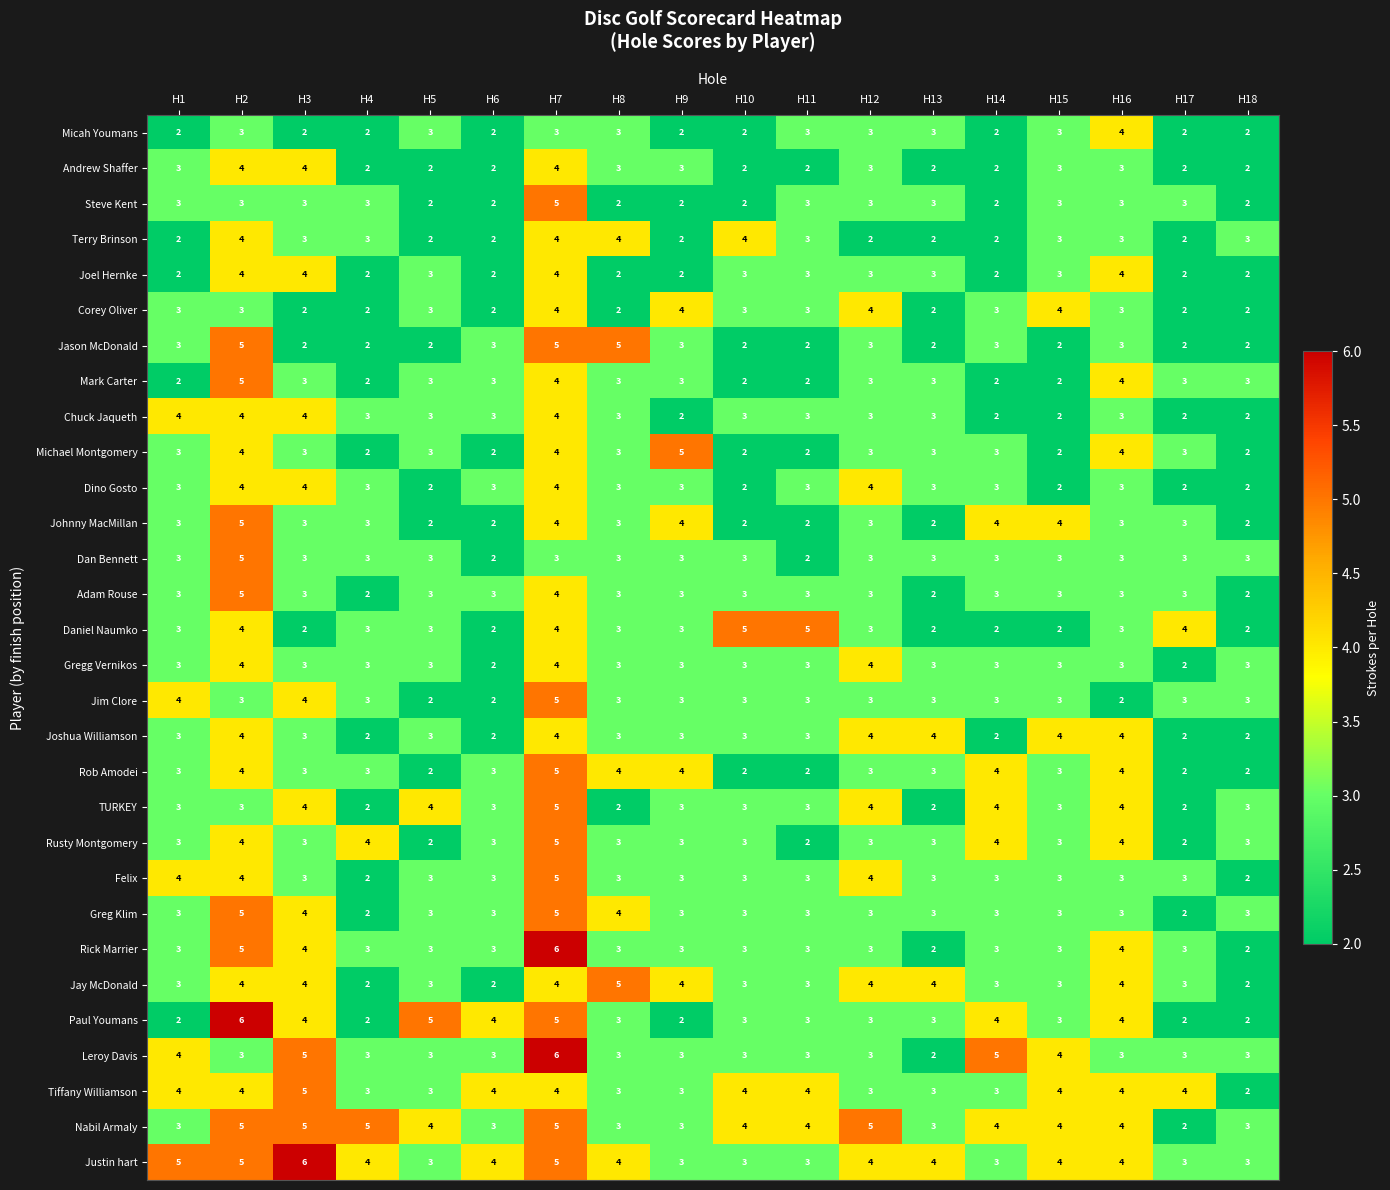

What is the difference between the maximum and minimum values in the Felix series?

3